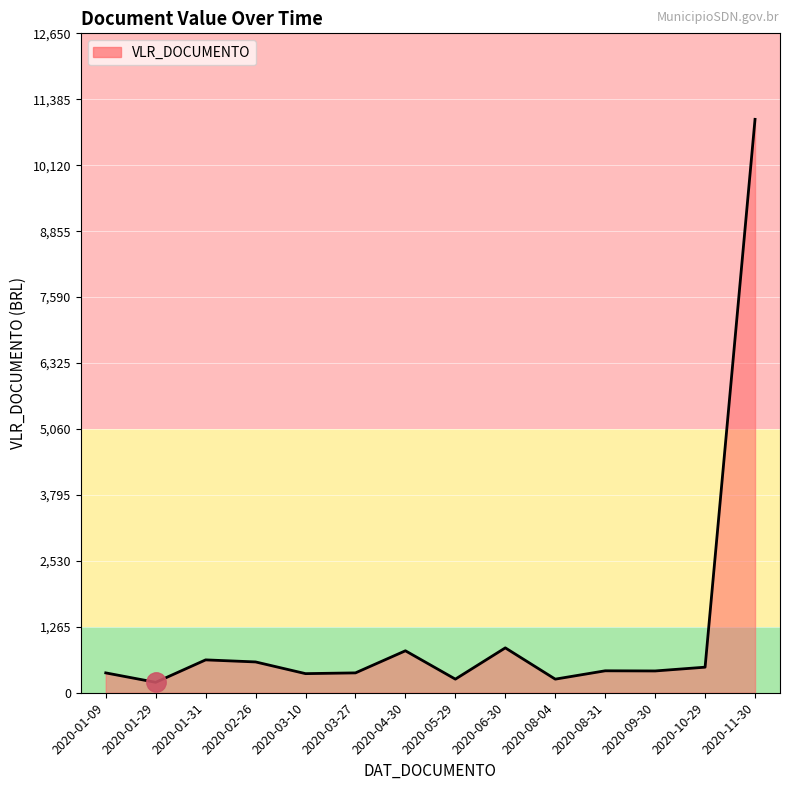

What position from the right is 2020-08-31?

4